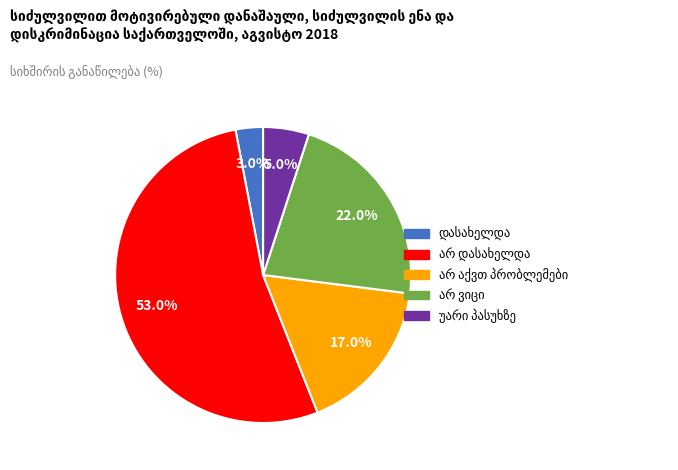

Does any single category account for the majority?

Yes